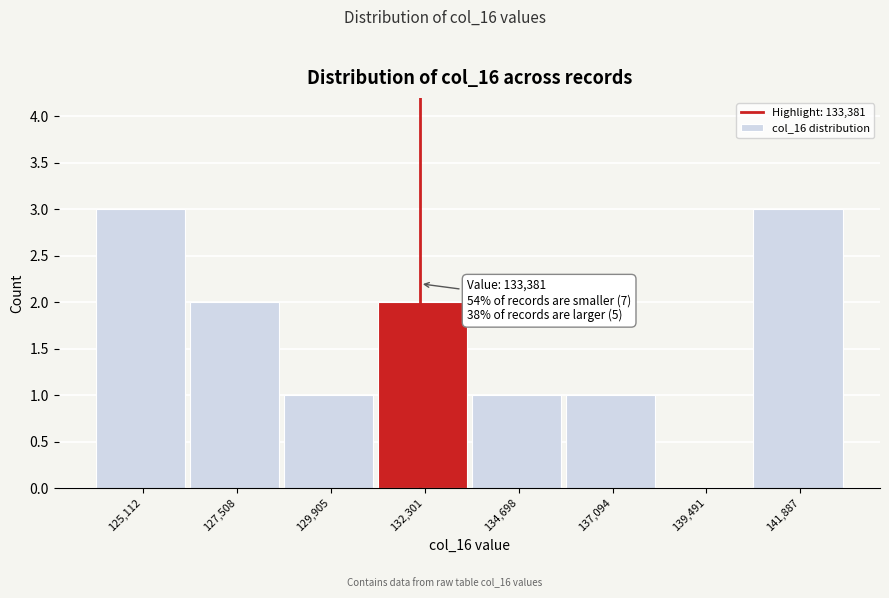

Reading left to right, what are all the values shown in this chart?

125,112=3	127,508=2	129,905=1	132,301=2	134,698=1	137,094=1	139,491=0	141,887=3